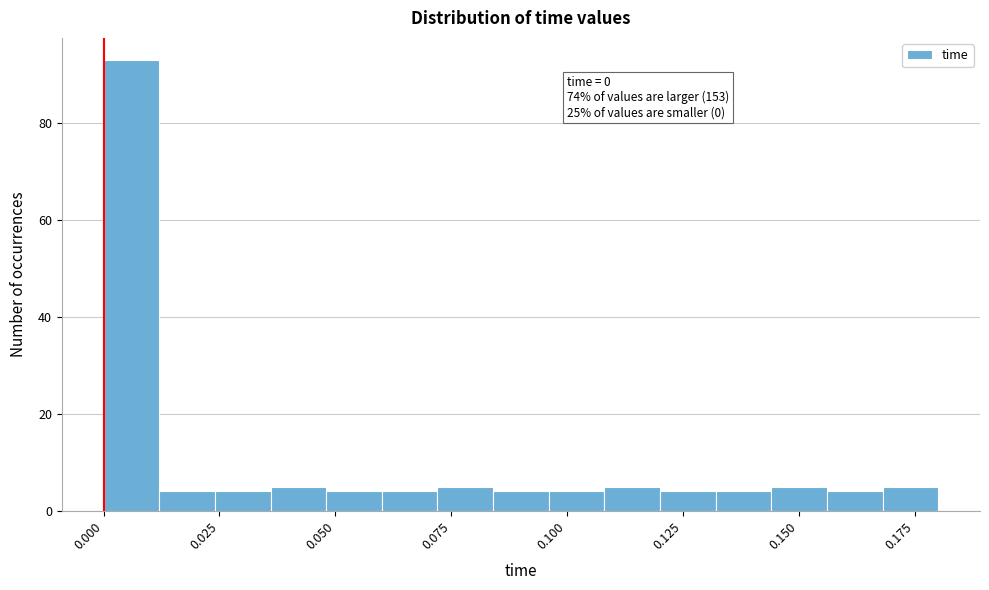

Read against the x-axis, roughly where is the centre of the tallest bar?

0.005